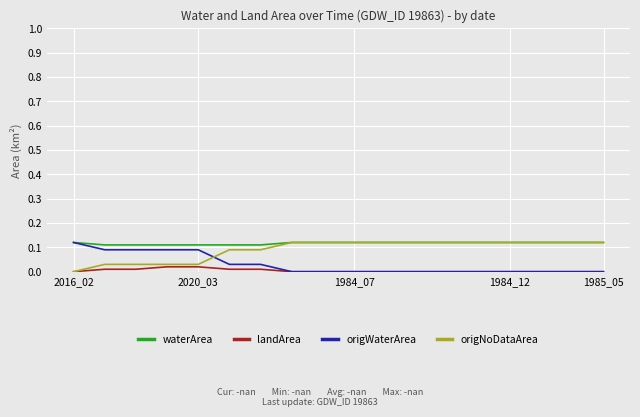

List the series in order of their overall mean, highest first.

waterArea, origNoDataArea, origWaterArea, landArea